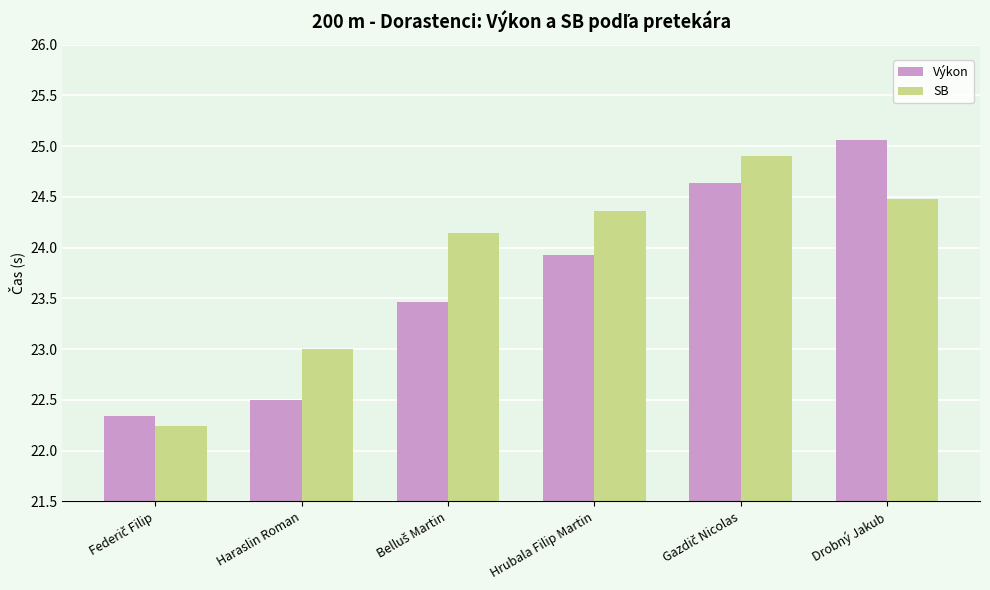

Is it true that Výkon equals 11.8 at Hrubala Filip Martin?

False